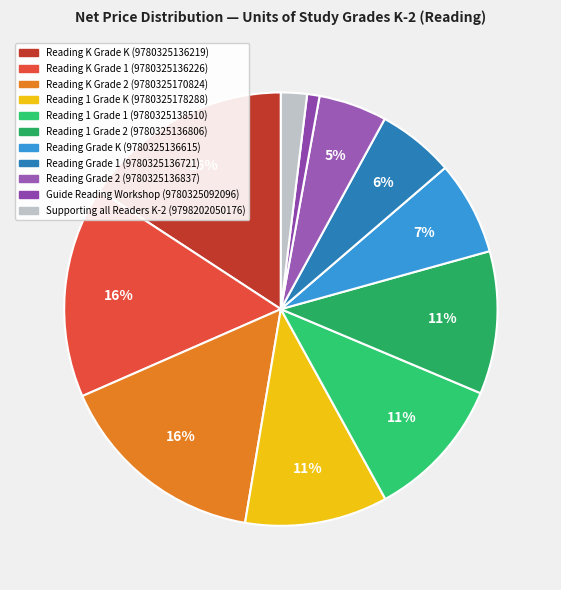

How many slices are in this pie chart?

11